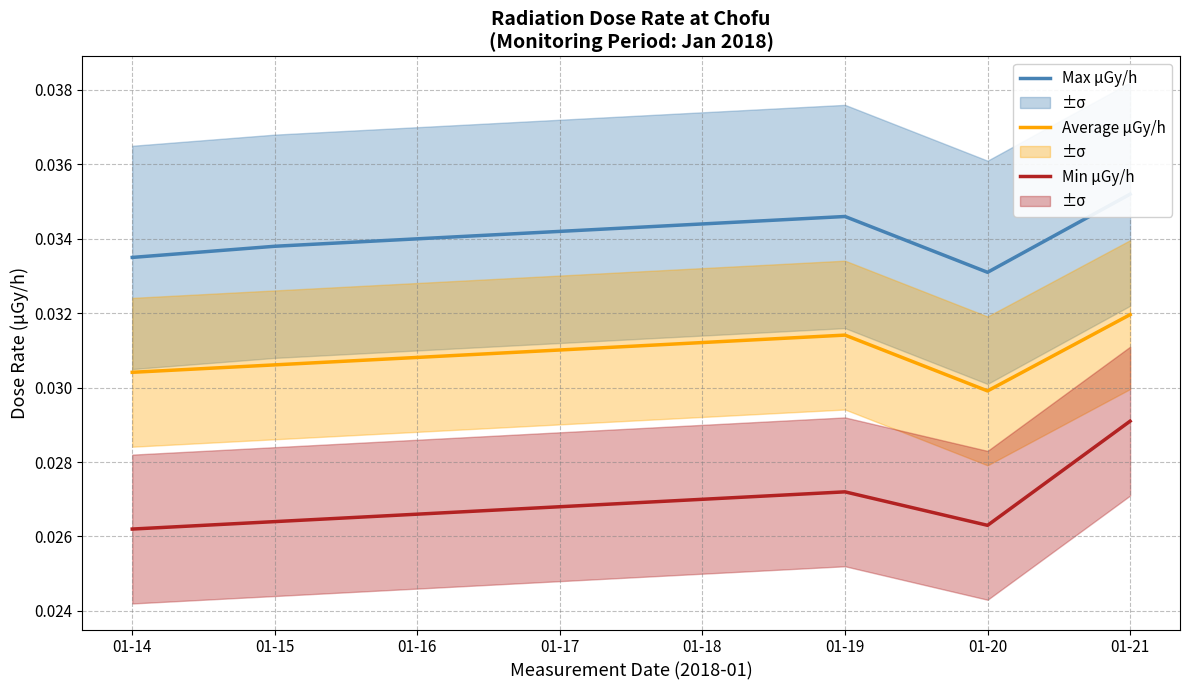

True or false: Max μGy/h and Average μGy/h intersect in this chart.

False